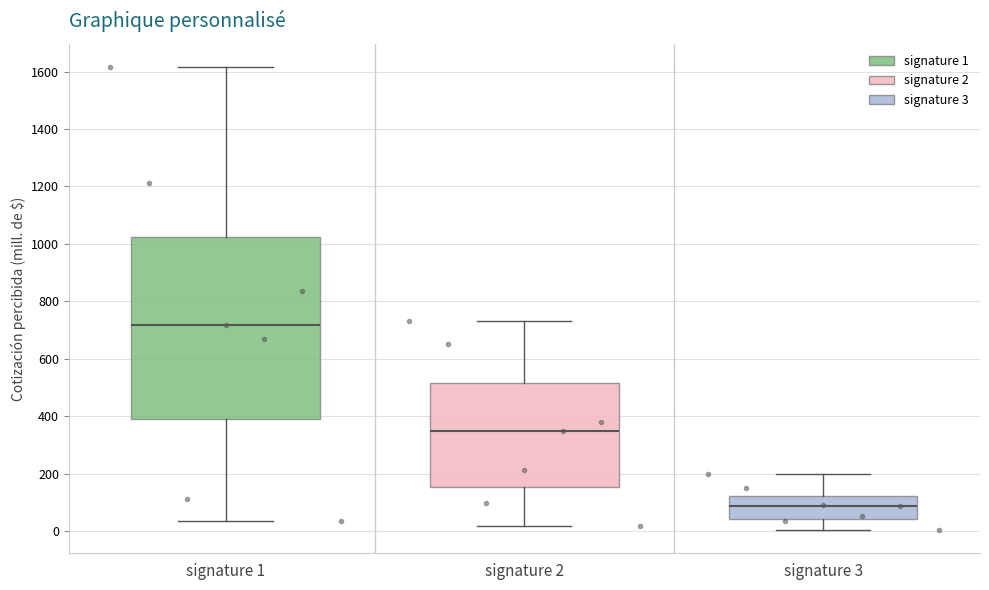

Reading left to right, transcribe this box plot: for each box, give where its median line is, the range the box spans, and where its two whiskers end, as read against the y-axis. The values are not printed on the chart, so give them approximately, as read against the axis.

signature 1: median 720, box 380 to 1020, whiskers 40 to 1620
signature 2: median 340, box 160 to 520, whiskers 20 to 740
signature 3: median 80, box 40 to 120, whiskers 0 to 200